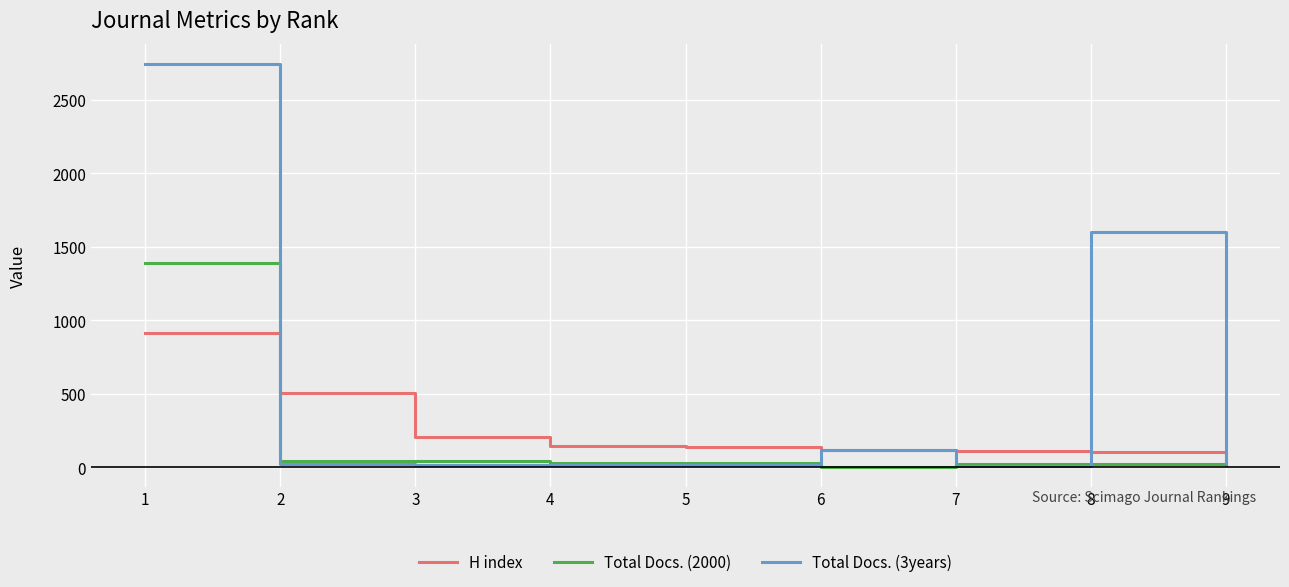

Which series has the largest total across all categories?

Total Docs. (3years)